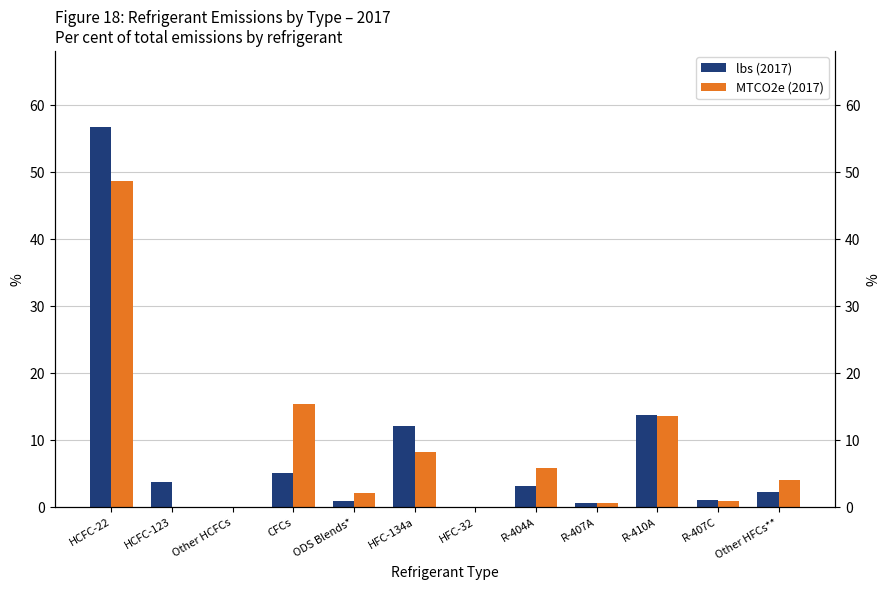

Reading left to right, transcribe all the data shown in this chart.

lbs (2017): HCFC-22=56.8	HCFC-123=3.9	Other HCFCs=0.0	CFCs=5.1	ODS Blends*=0.9	HFC-134a=12.2	HFC-32=0.0	R-404A=3.2	R-407A=0.7	R-410A=13.8	R-407C=1.1	Other HFCs**=2.4
MTCO2e (2017): HCFC-22=48.8	HCFC-123=0.1	Other HCFCs=0.0	CFCs=15.5	ODS Blends*=2.1	HFC-134a=8.2	HFC-32=0.0	R-404A=5.9	R-407A=0.7	R-410A=13.6	R-407C=0.9	Other HFCs**=4.0